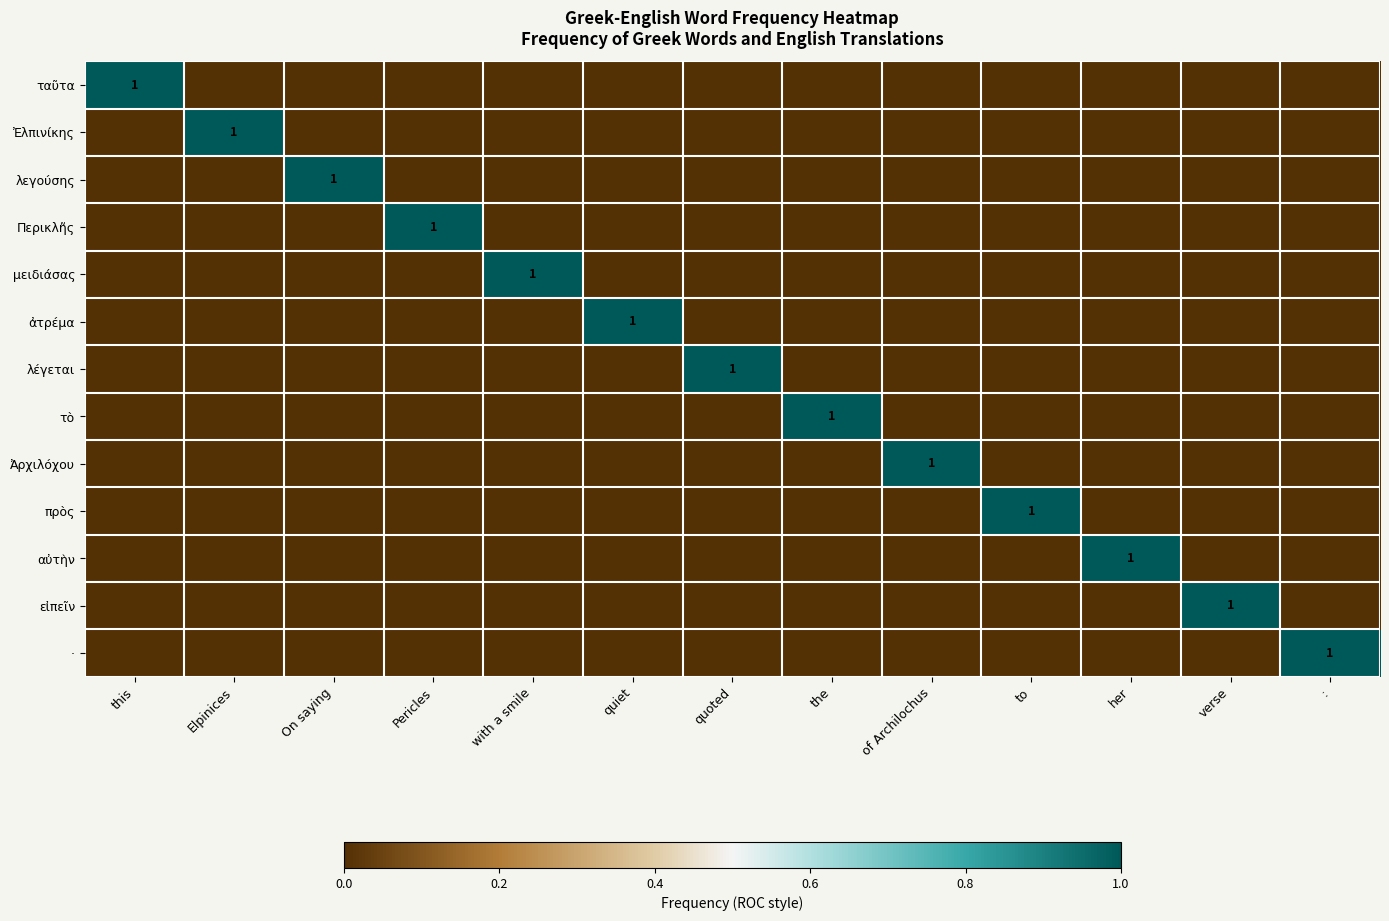

Which series changed the most between On saying and Pericles?

λεγούσης